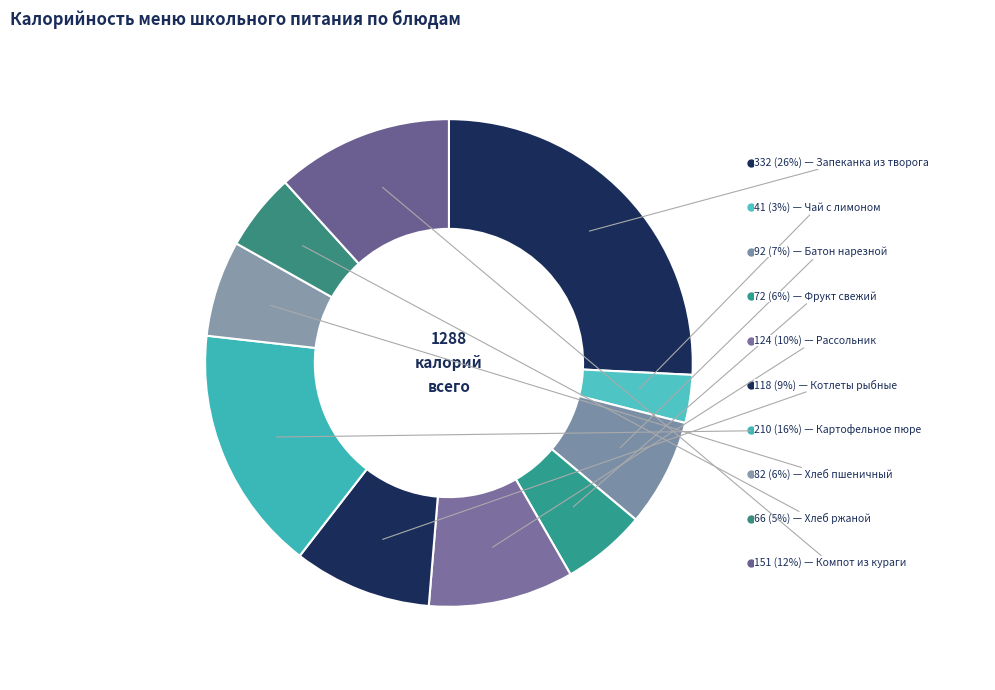

To the nearest percent, what is the difference between the largest and smallest slice percentages?

23%